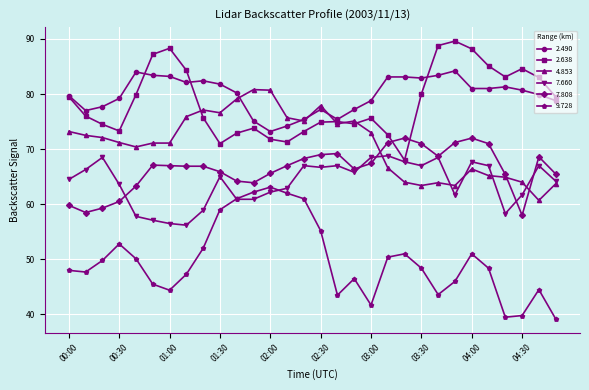

Which series has the largest range (max minus min)?

9.728